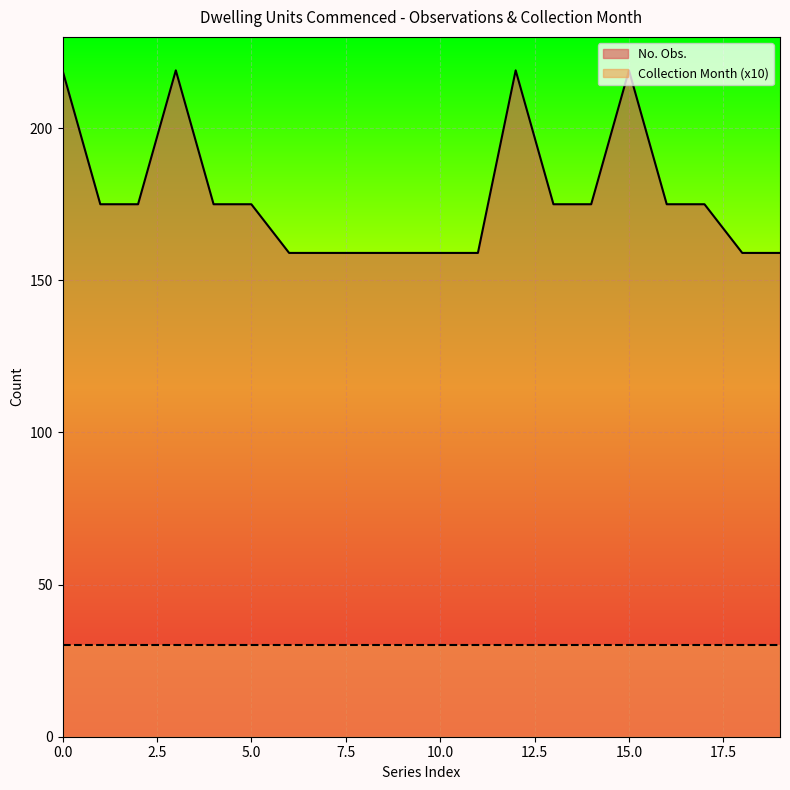

Which series has the widest spread of values?

No. Obs.